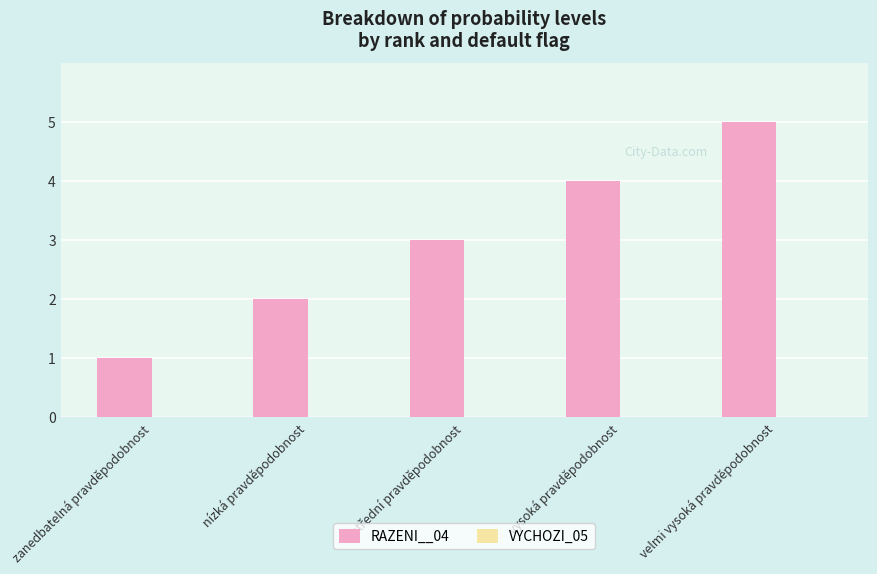

Is it true that the value at vysoká pravděpodobnost is 2?

False